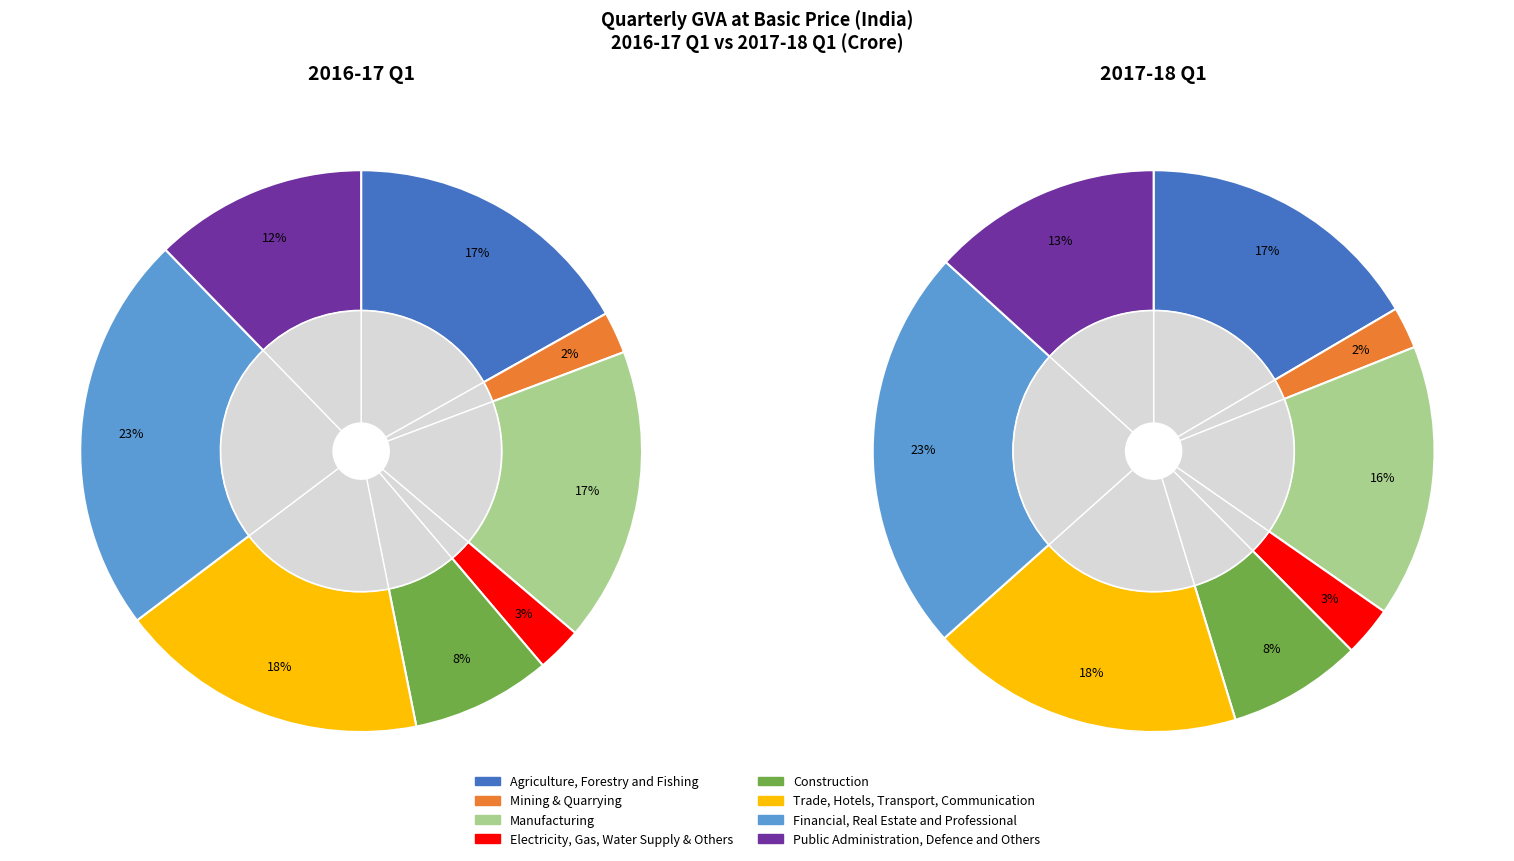

How many segments does this pie chart have?

8